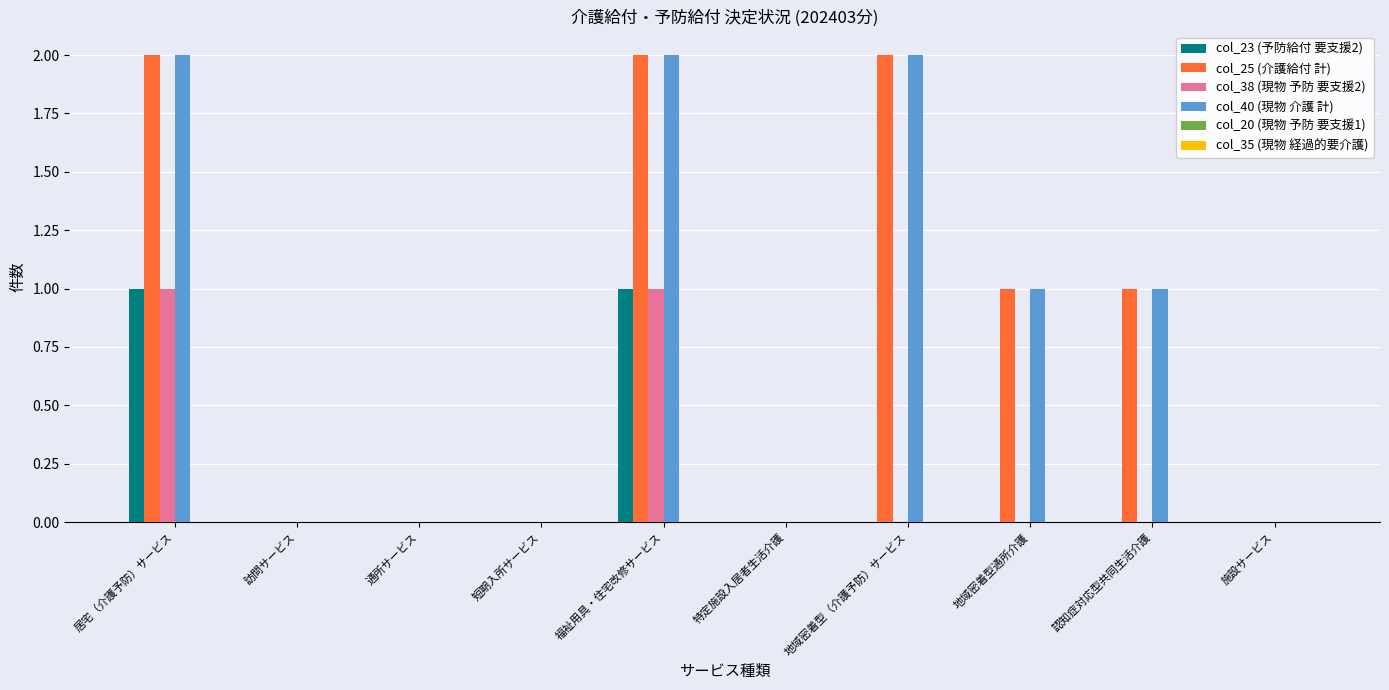

What is the sum of all col_40 (現物 介護 計) values?

8